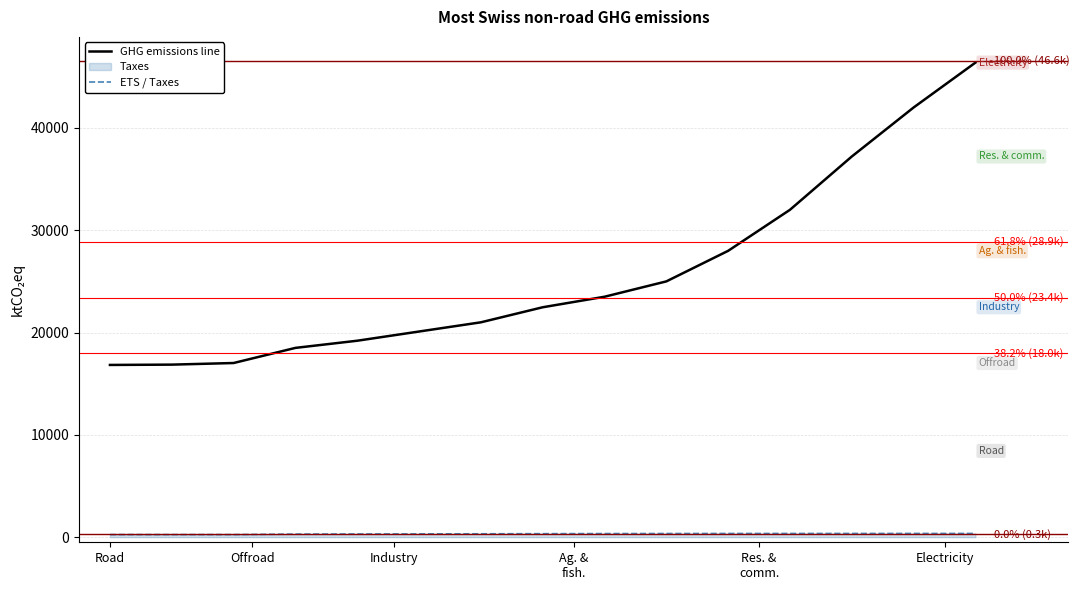

How many values in the GHG emissions line series exceed 22471?

8